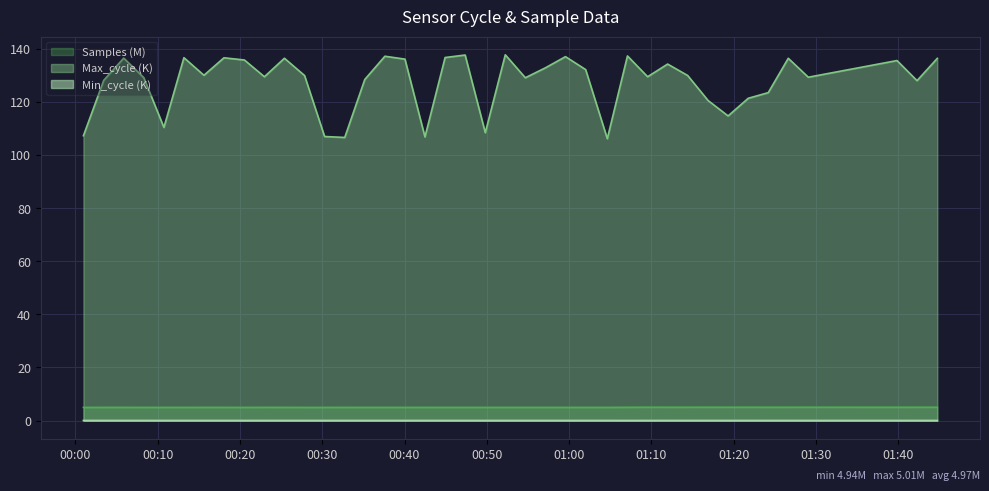

How many categories are shown in the chart?

40